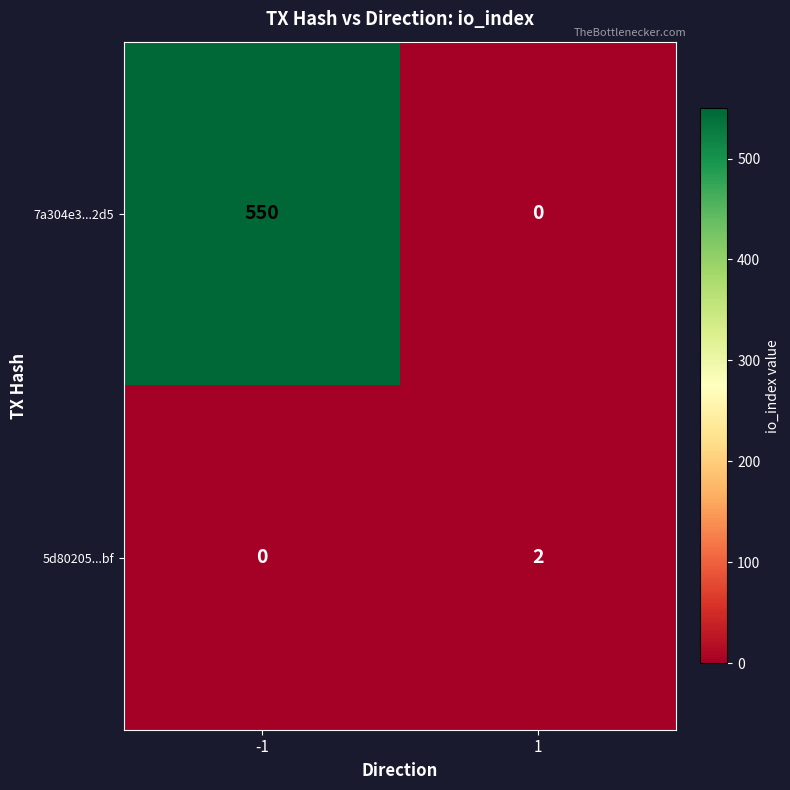

Is it true that 7a304e3...2d5 equals 550 at -1?

True